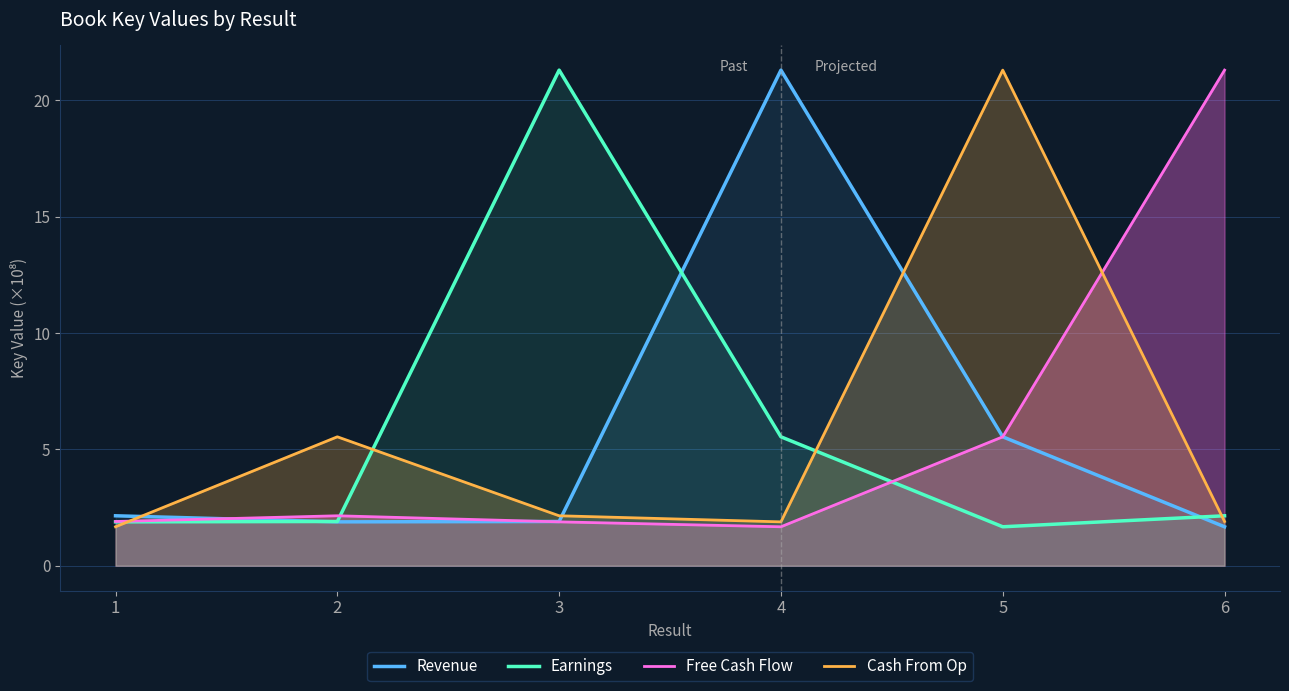

What is the difference between the maximum and minimum values in the Earnings series?

19.6